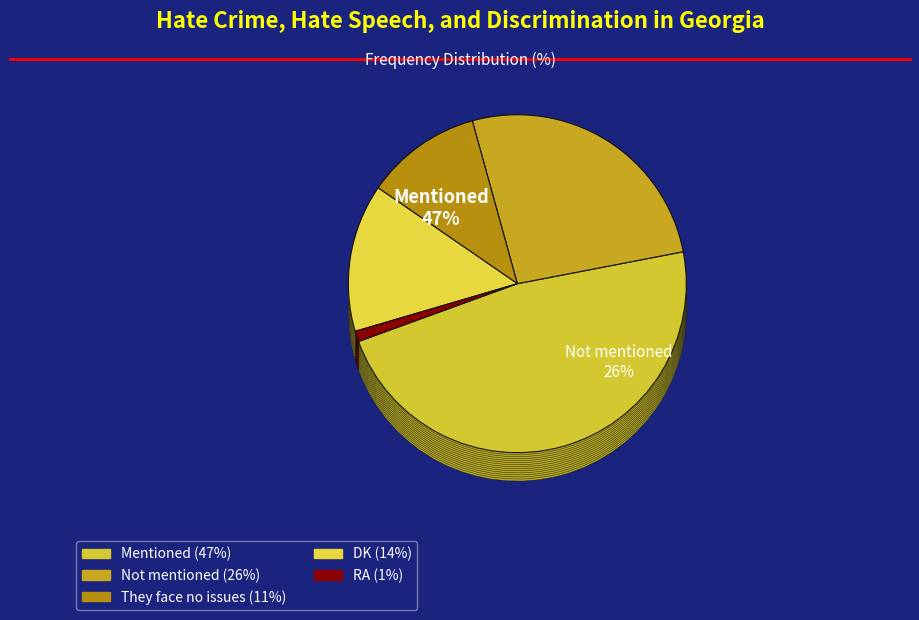

What percentage is the Not mentioned slice, to the nearest percent?

26%